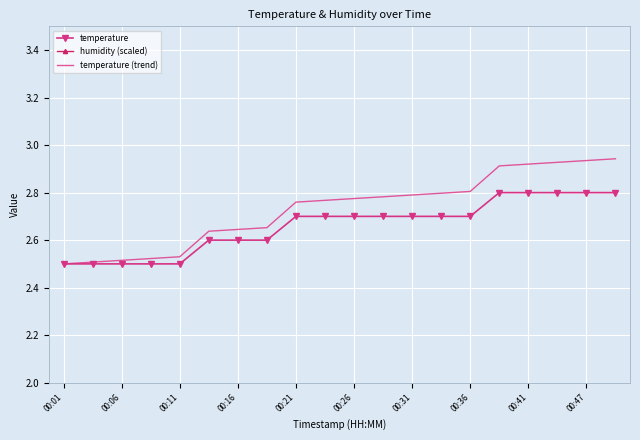

Rank the series by their maximum value, from lowest to highest.

temperature, temperature (trend), humidity (scaled)